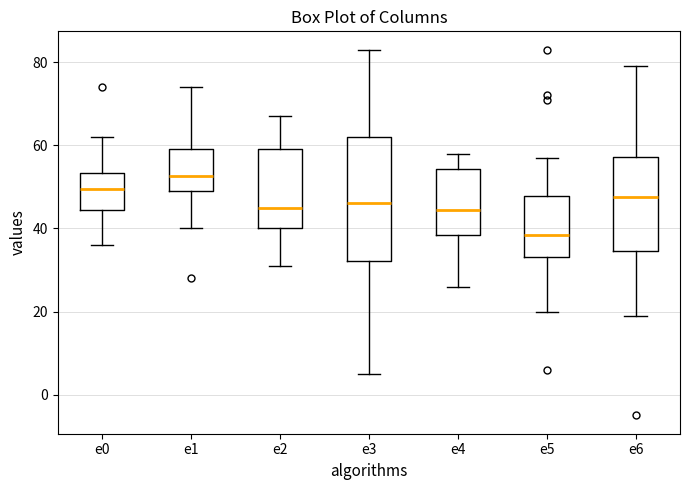

Which box has the lowest median line?

e5